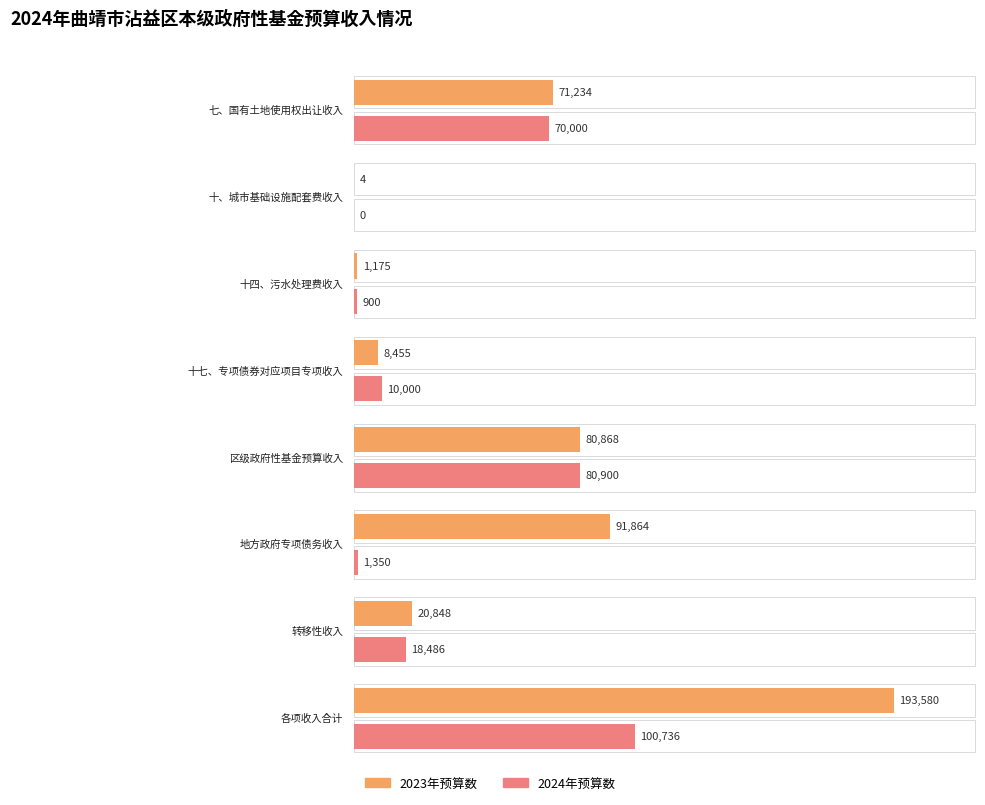

What is the total value across all series at 十、城市基础设施配套费收入?

4